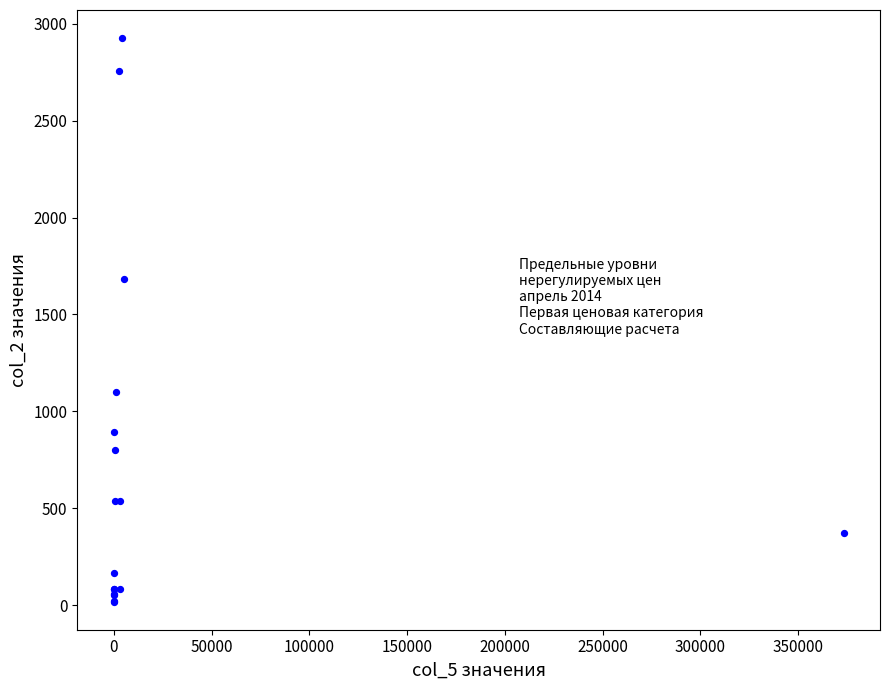

What Y value in the scatter plot is closest to 1472?

1684.2